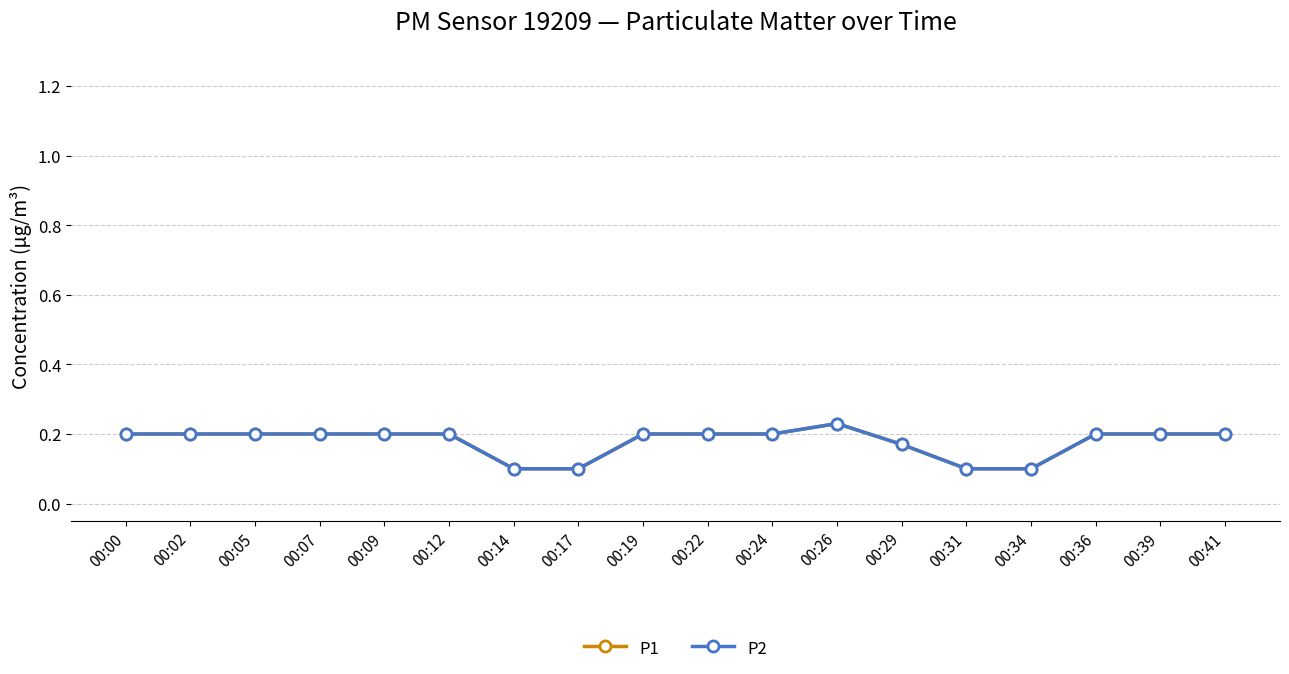

Does the chart have visible grid lines?

Yes